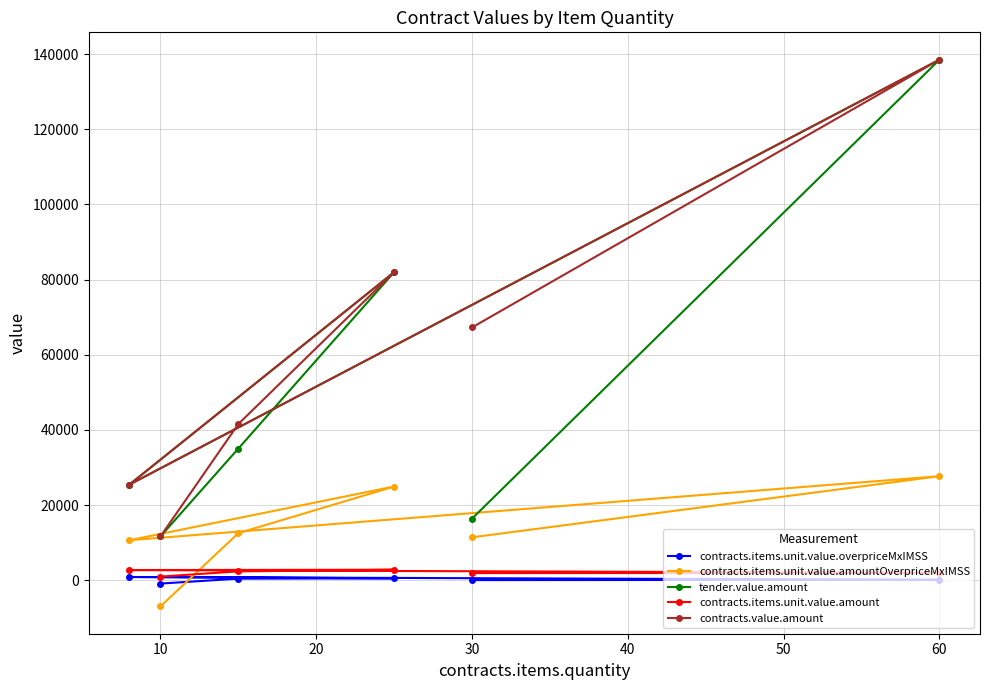

The value of tender.value.amount at 60 is 138504.0. True or false?

True